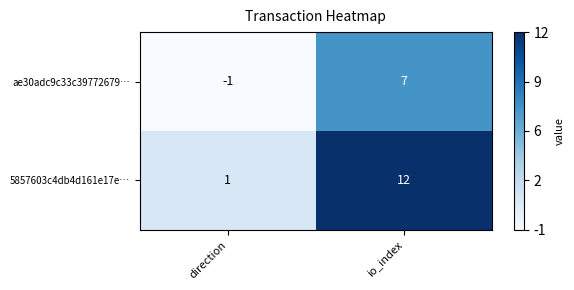

Which series has the largest total across all categories?

5857603c4db4d161e17e…